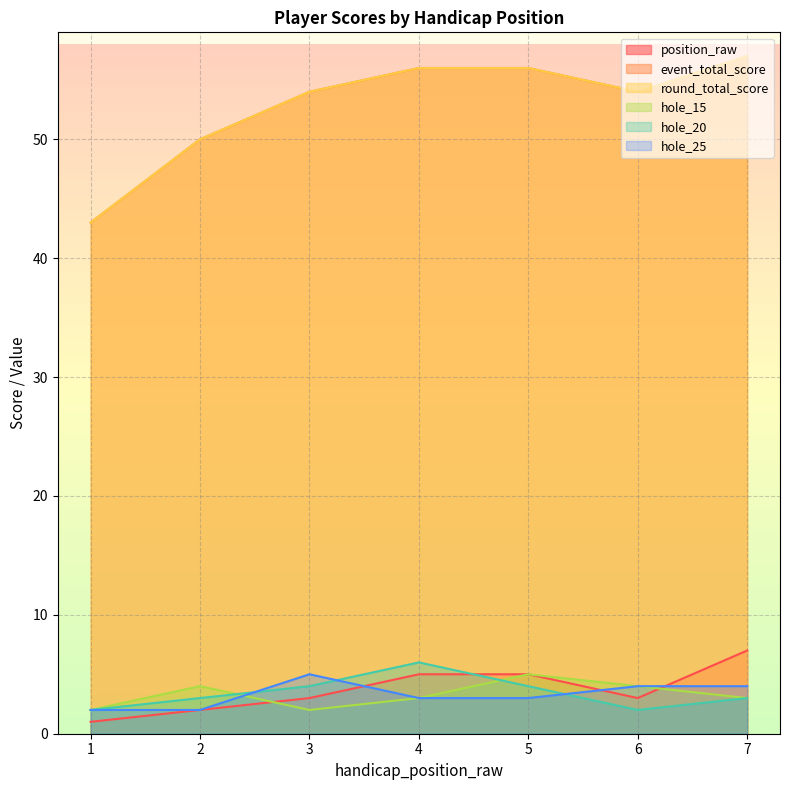

At which label is position_raw closest to 4?

3